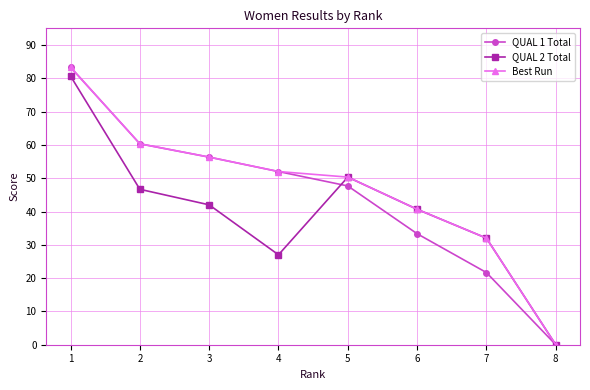

The value of Best Run at 1 is 49.6. True or false?

False